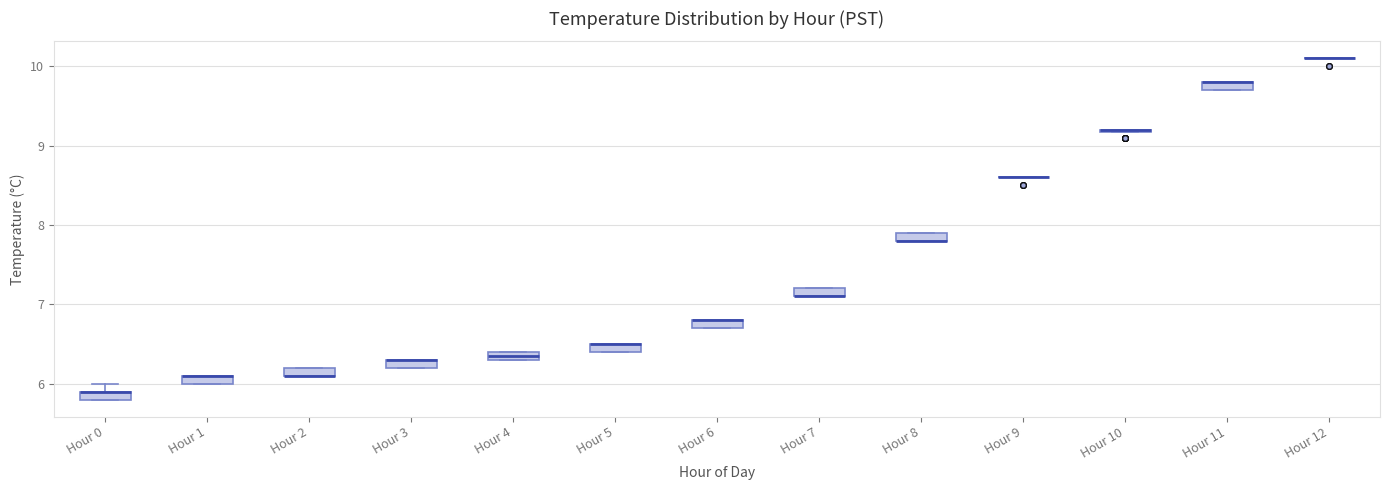

Where is the lower edge of the box for Hour 8 on the y-axis? The values are not printed on the chart, so give them approximately, as read against the axis.

7.8